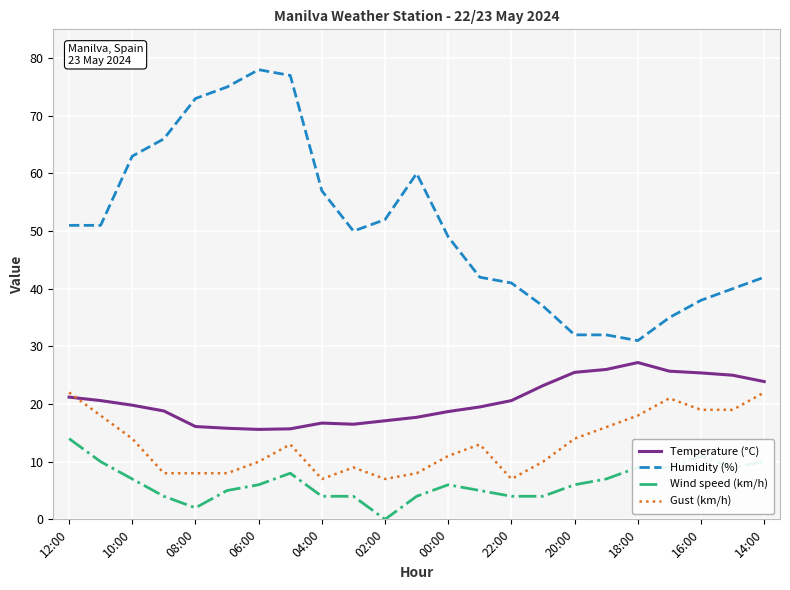

Which series has the widest spread of values?

Humidity (%)